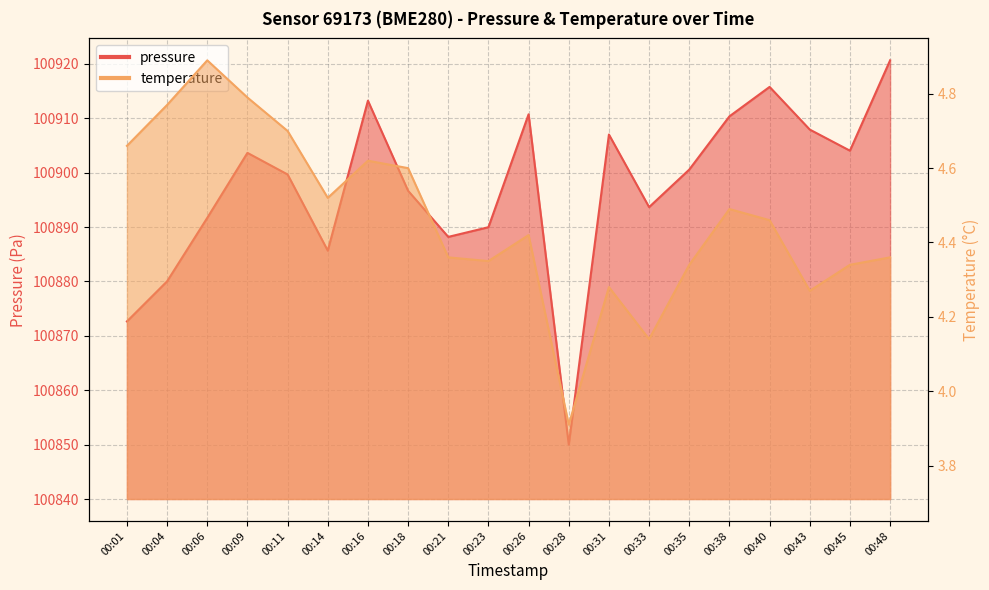

Reading left to right, transcribe all the data shown in this chart.

pressure: 100872.7	100880.0	100891.7	100903.6	100899.7	100885.7	100913.2	100896.7	100888.2	100890.0	100910.7	100850.0	100907.0	100893.7	100900.6	100910.3	100915.8	100907.9	100904.0	100920.6
temperature: 4.7	4.8	4.9	4.8	4.7	4.5	4.6	4.6	4.4	4.3	4.4	3.9	4.3	4.1	4.3	4.5	4.5	4.3	4.3	4.4